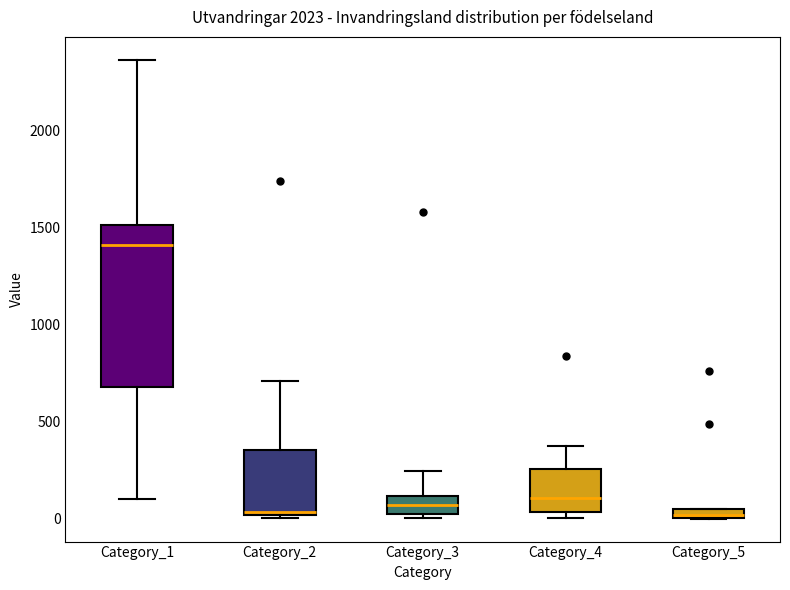

Where is the upper edge of the box for Category_5 on the y-axis? The values are not printed on the chart, so give them approximately, as read against the axis.

50